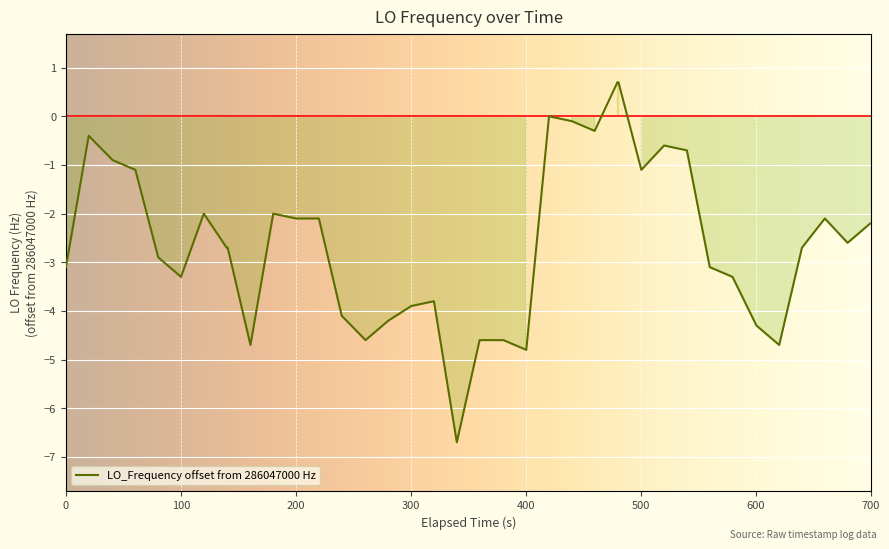

What is the maximum value shown in the chart?

0.7